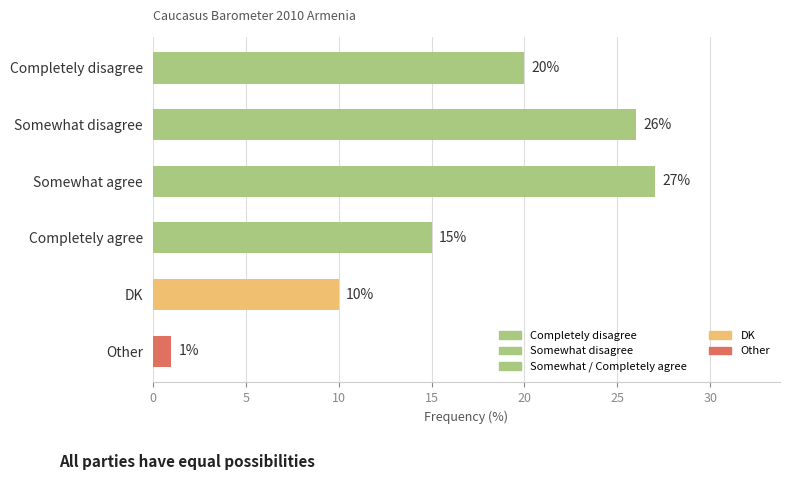

At which category does the chart reach its peak across all series?

Somewhat agree